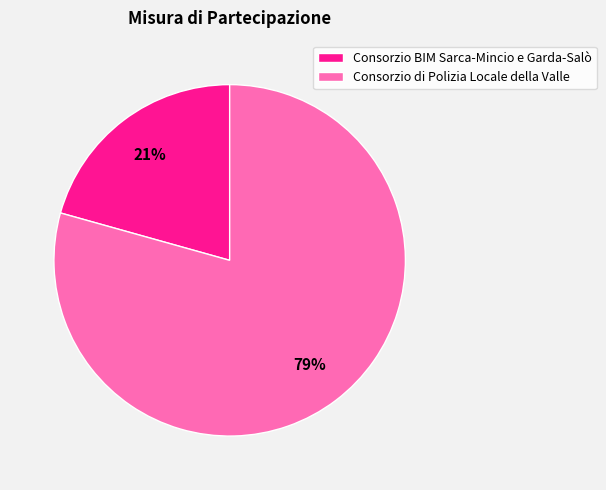

Between Consorzio di Polizia Locale della Valle and Consorzio BIM Sarca-Mincio e Garda-Salò, which is larger?

Consorzio di Polizia Locale della Valle